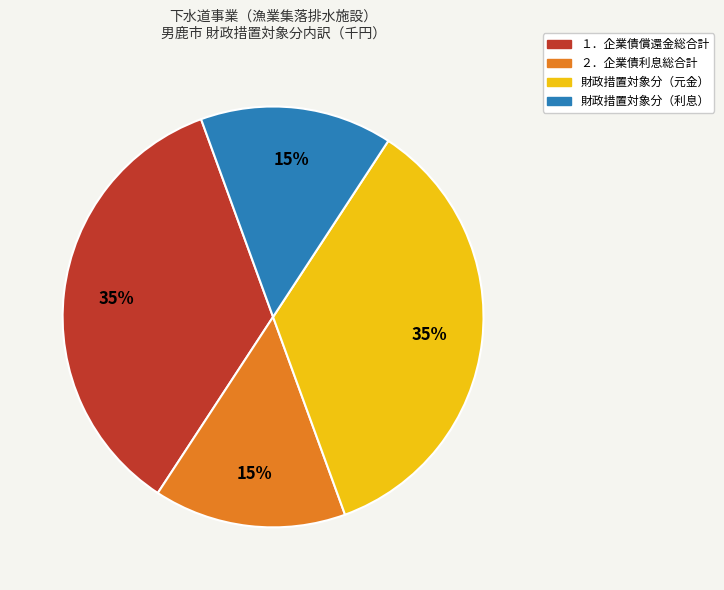

True or false: ２．企業債利息総合計 accounts for 29% of the total.

False